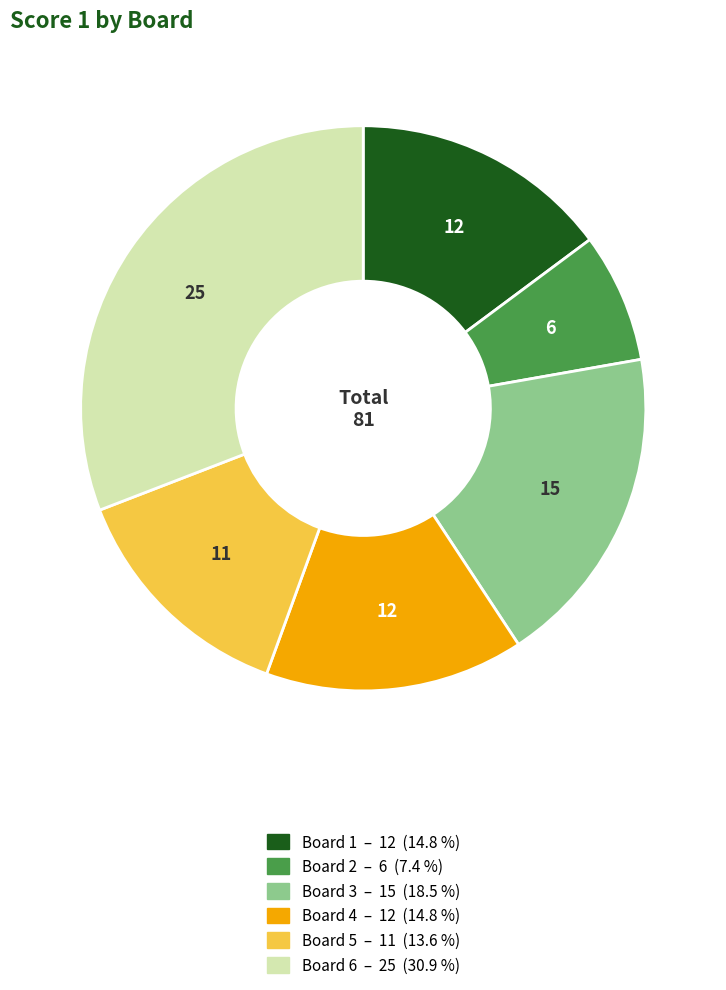

How many segments does this pie chart have?

6